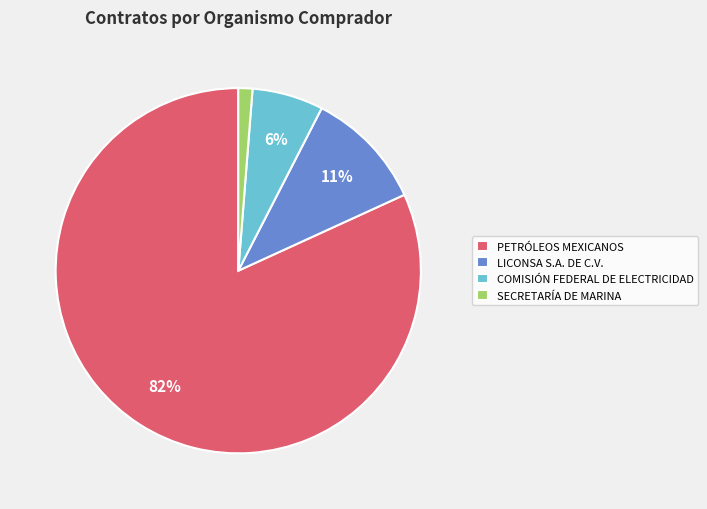

Which has a higher value, PETRÓLEOS MEXICANOS or LICONSA S.A. DE C.V.?

PETRÓLEOS MEXICANOS